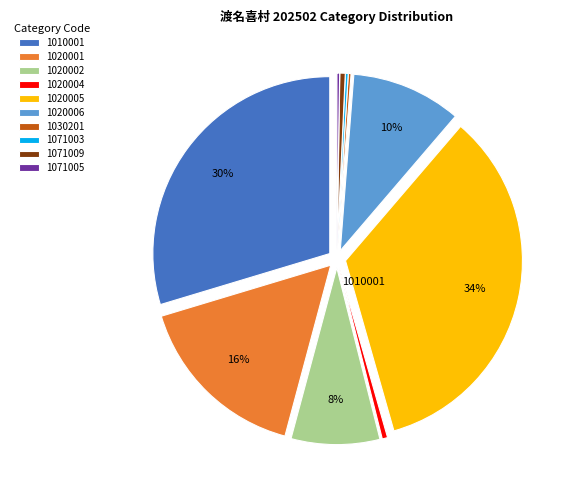

Which slice is the largest?

1020005